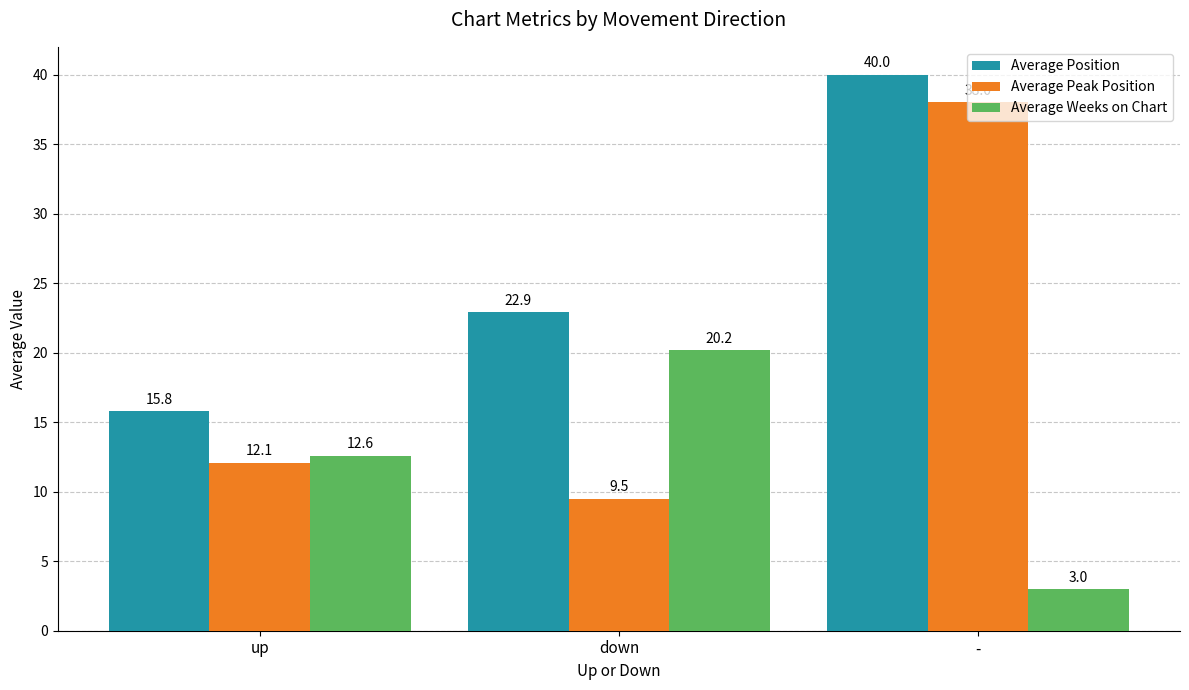

Reading left to right, list all the values displayed in this chart.

Average Position: 15.8	22.9	40.0
Average Peak Position: 12.1	9.5	38.0
Average Weeks on Chart: 12.6	20.2	3.0